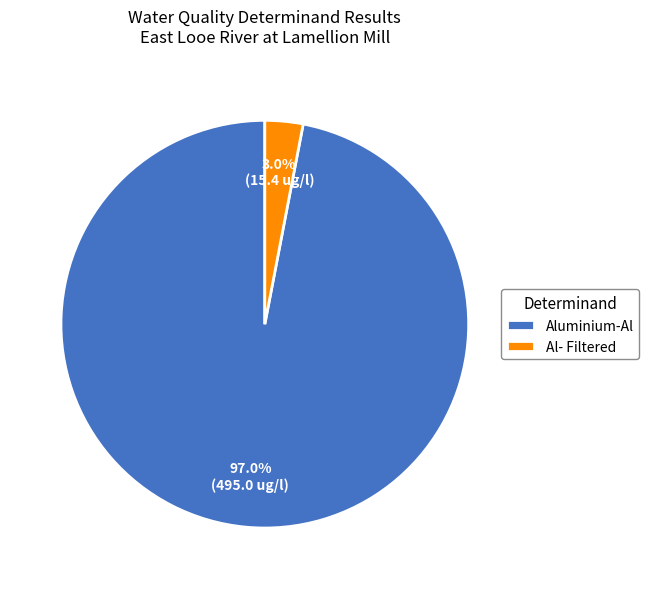

Which category accounts for the majority?

Aluminium-Al